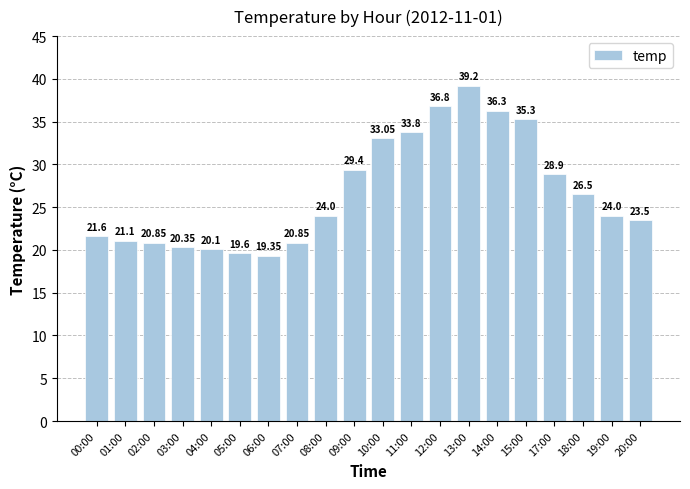

What is the average value?

26.7